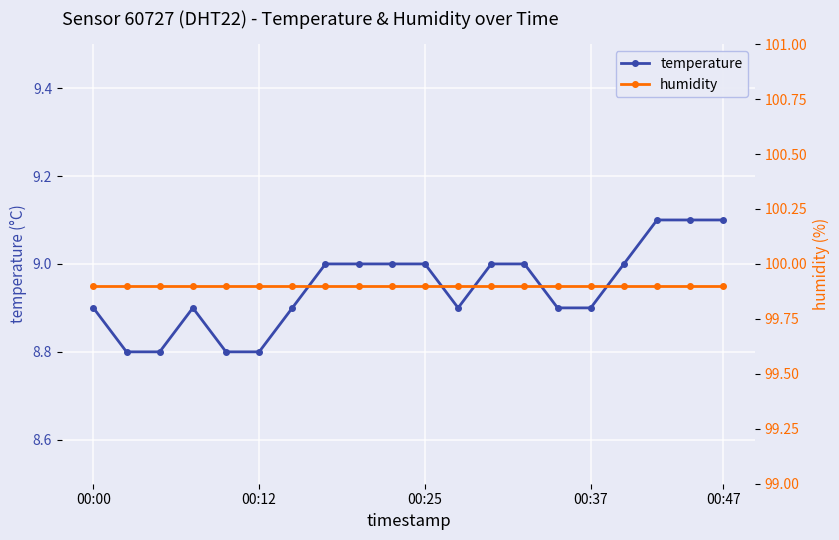

Which series changed the most between 11 and 16?

temperature